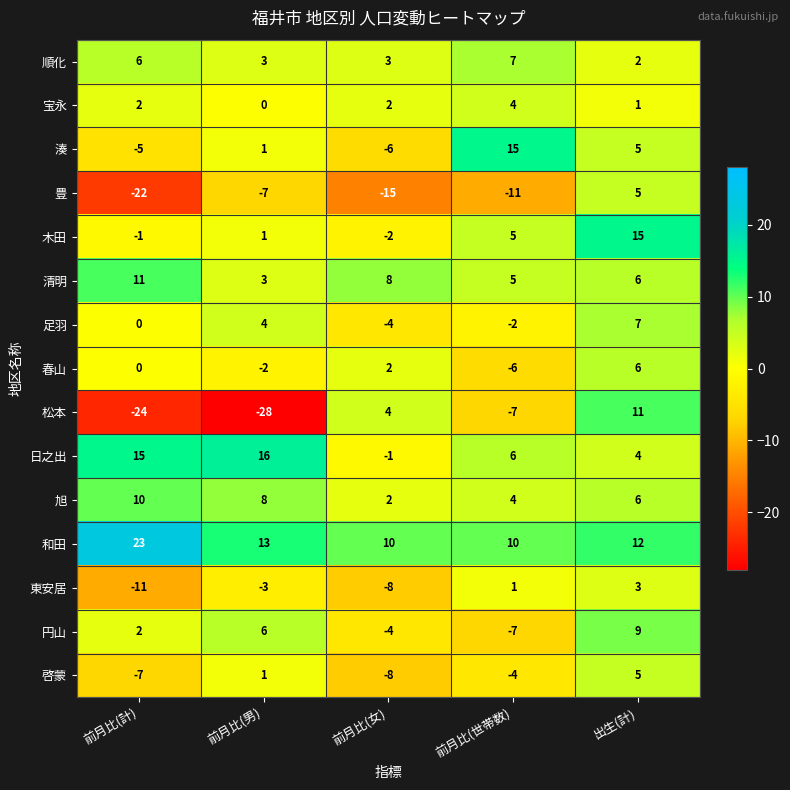

What is the difference between the highest and lowest values at 出生(計)?

14